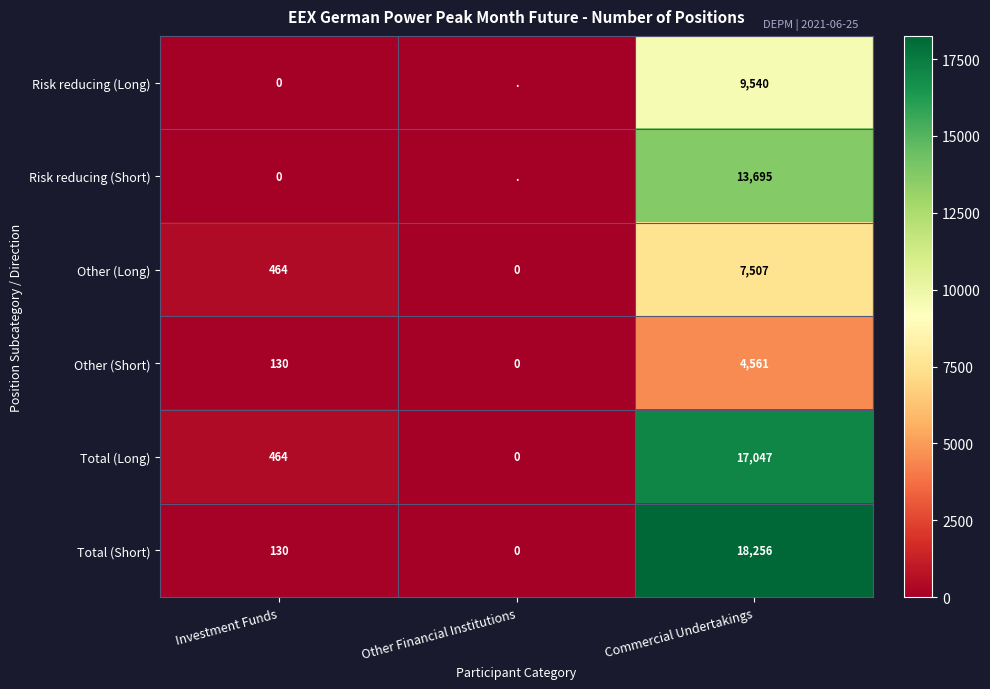

Is it true that Risk reducing (Long) equals 12470 at Commercial Undertakings?

False